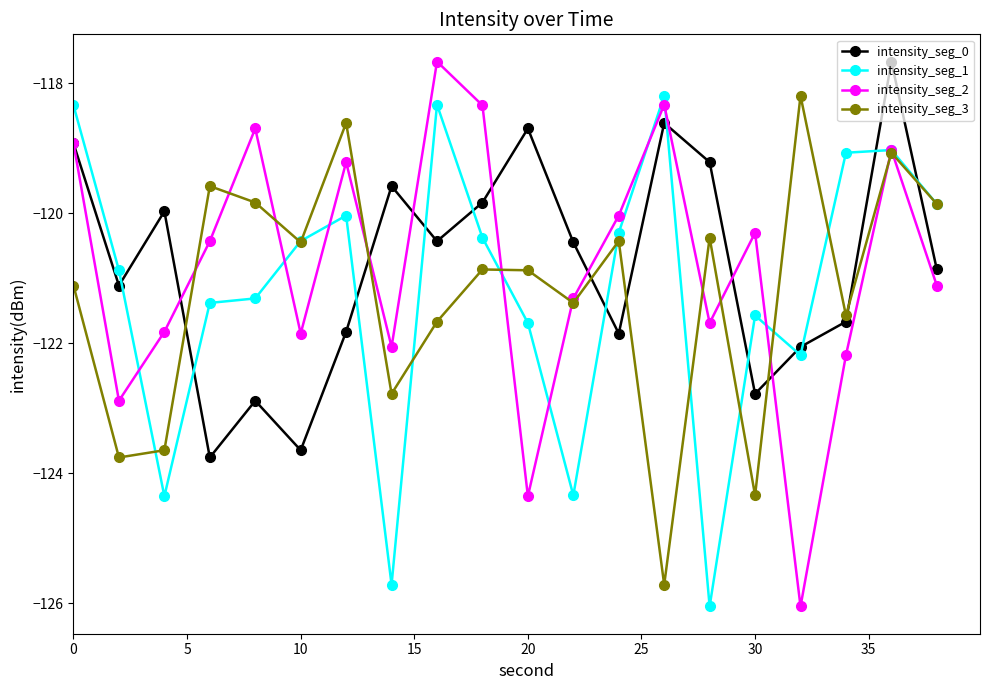

Which series has the largest range (max minus min)?

intensity_seg_2